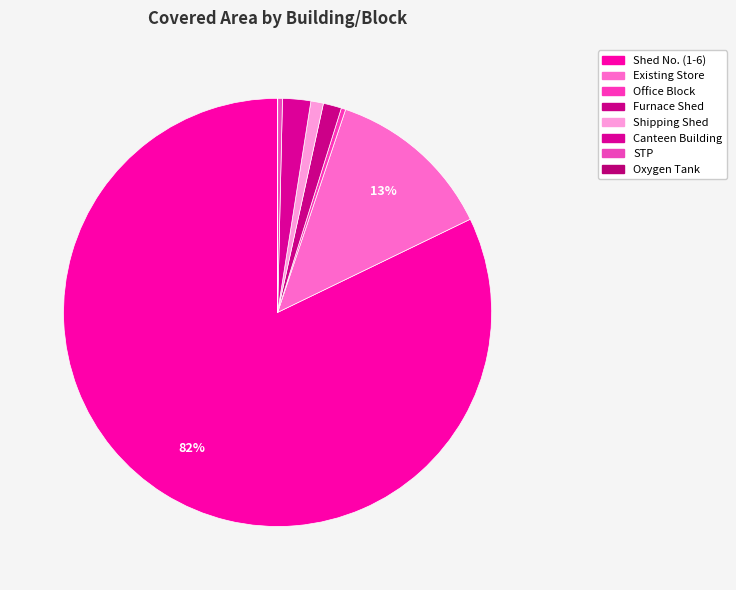

How many slices are in this pie chart?

8